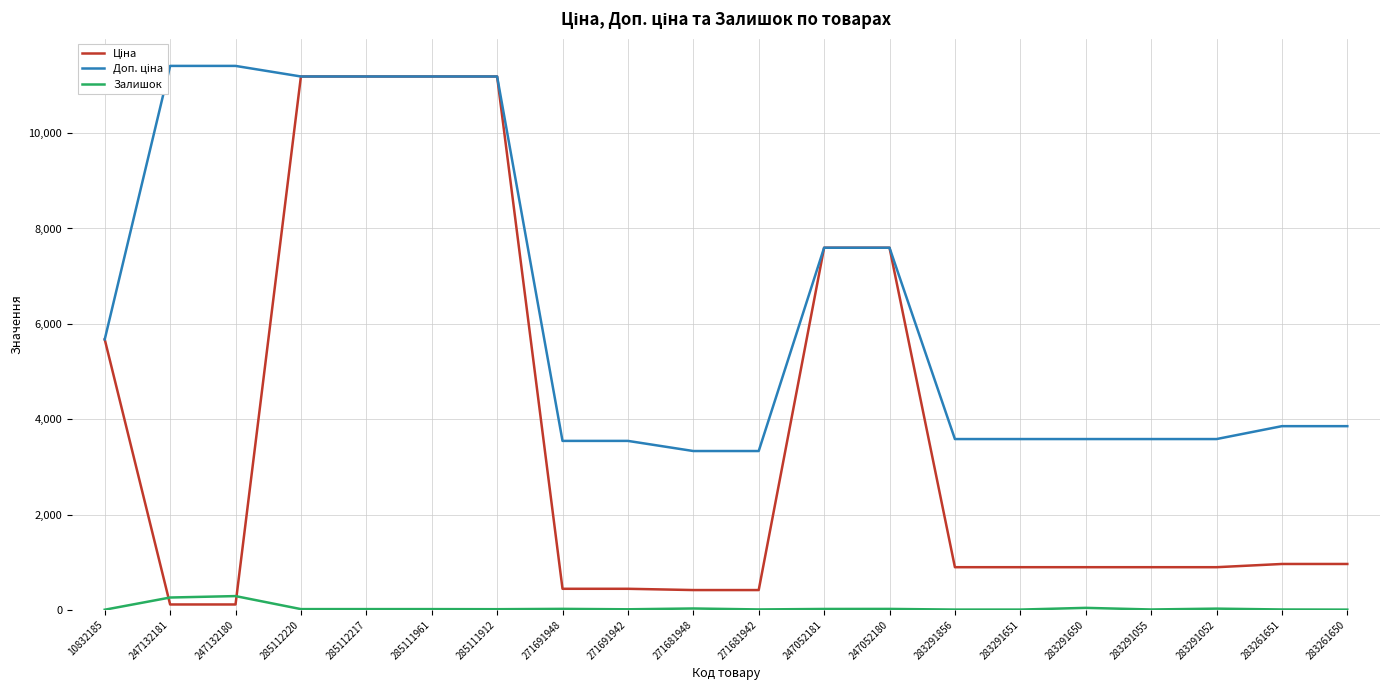

Which label corresponds to the largest value in the chart?

247132181